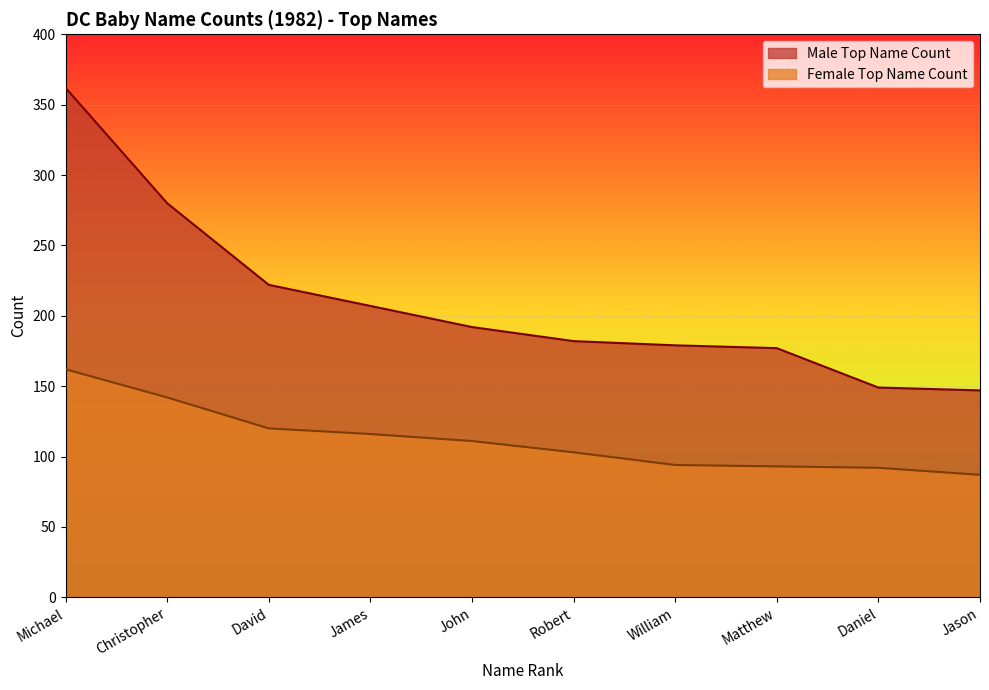

How many lines are shown in the chart?

2